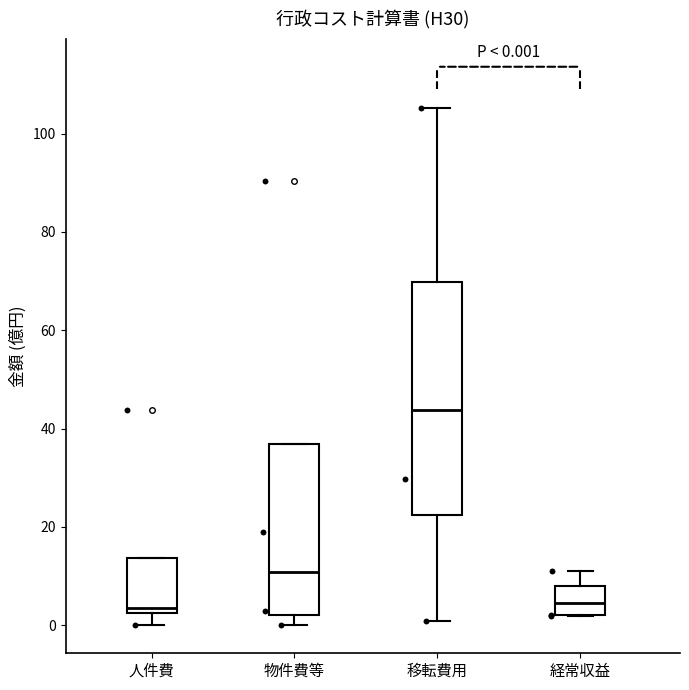

Which box has the highest median line?

移転費用